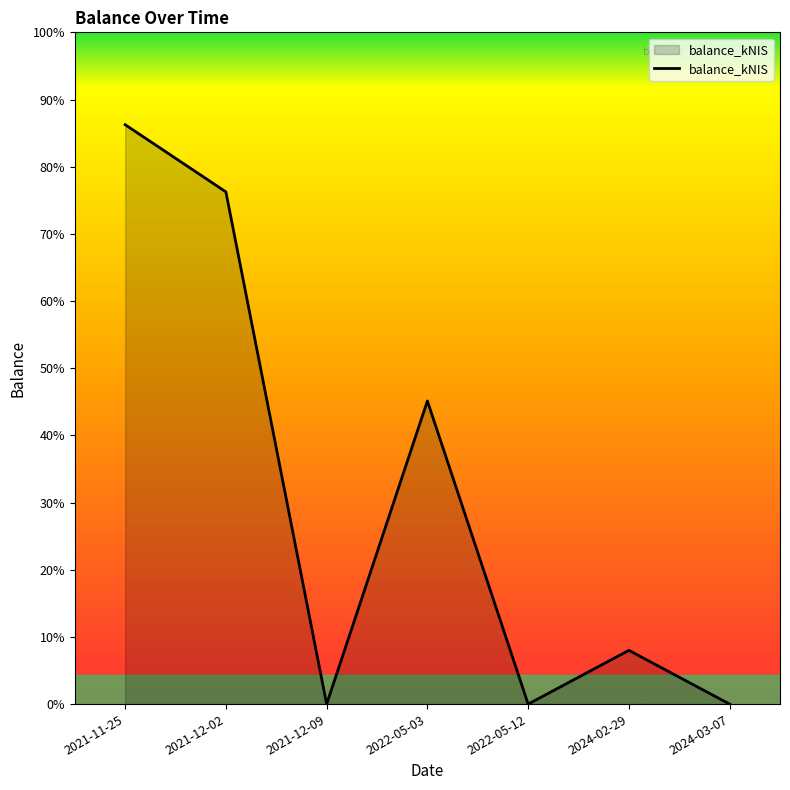

Does the chart display data point markers on the line(s)?

No